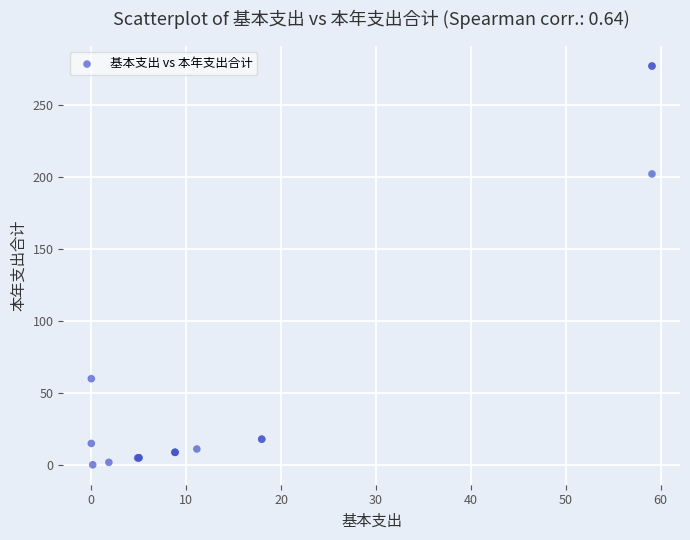

What Y value in the scatter plot is closest to 138?

202.3